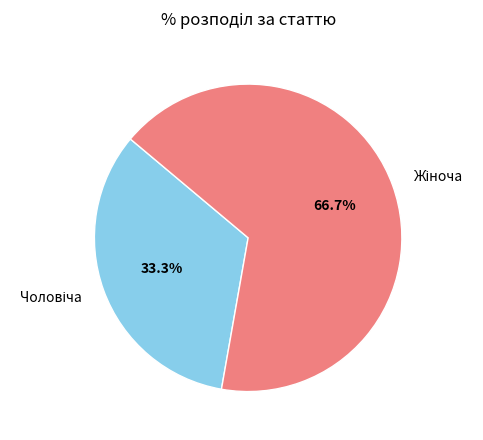

Does any single category account for the majority?

Yes